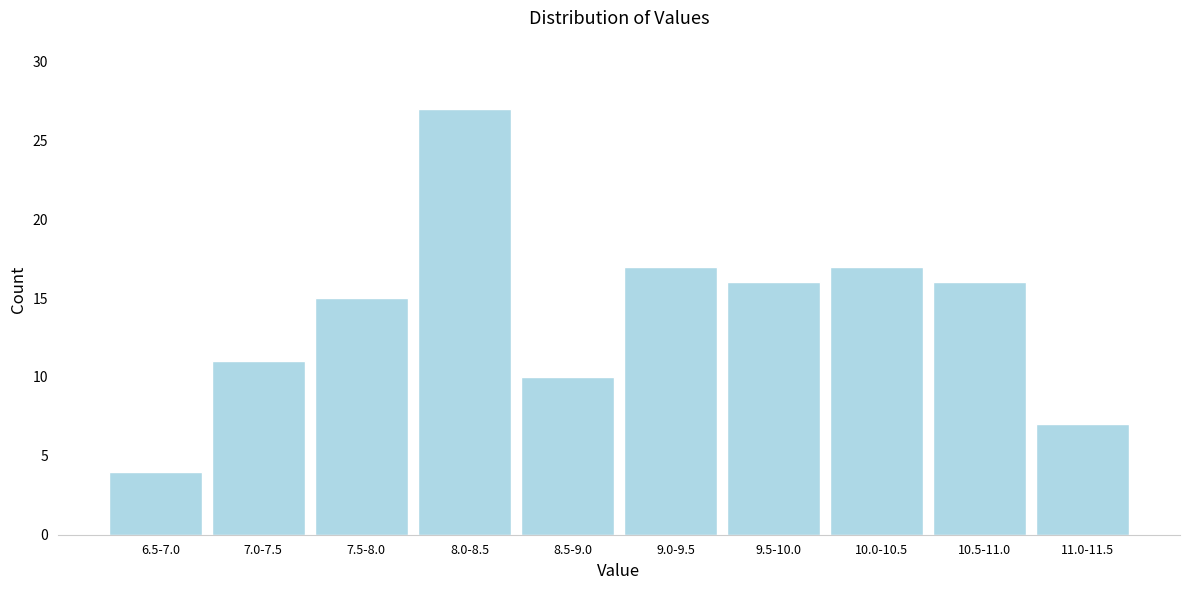

Reading left to right, list all the values displayed in this chart.

6.5-7.0=4	7.0-7.5=11	7.5-8.0=15	8.0-8.5=27	8.5-9.0=10	9.0-9.5=17	9.5-10.0=16	10.0-10.5=17	10.5-11.0=16	11.0-11.5=7